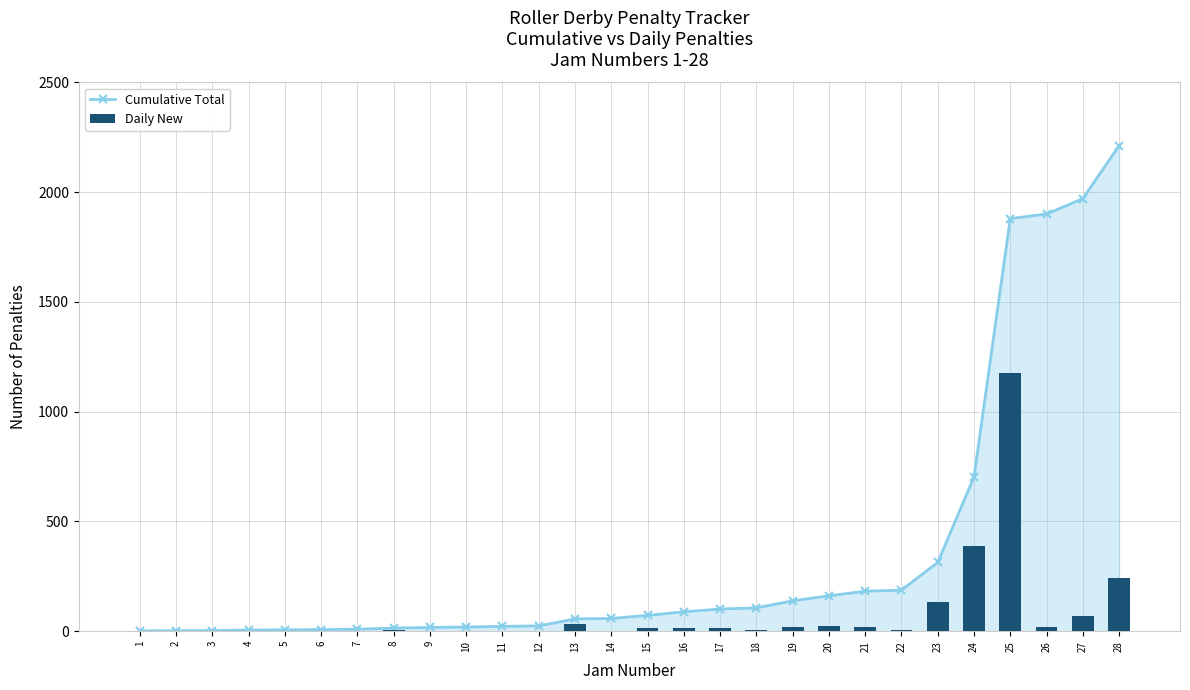

Rank the series at 2 from highest to lowest value.

Cumulative Total, Daily New